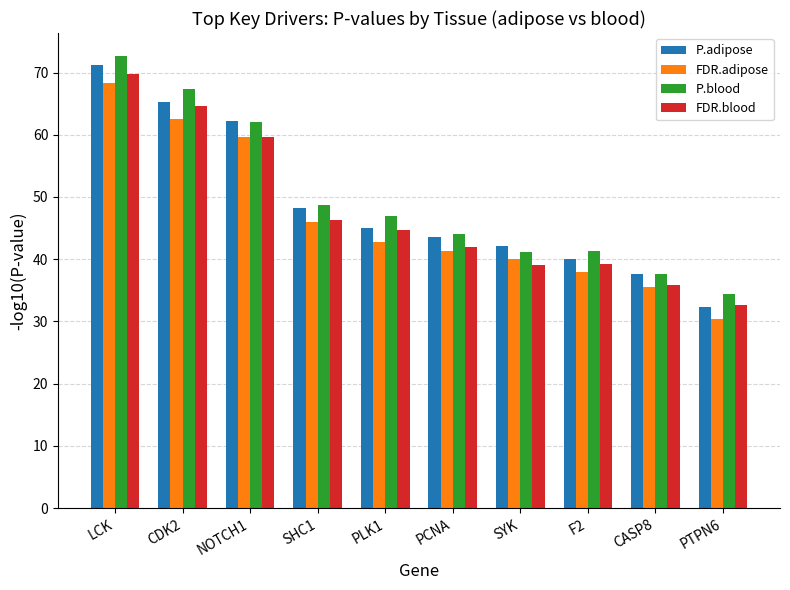

True or false: P.blood has a value of 67.4 at CDK2.

True